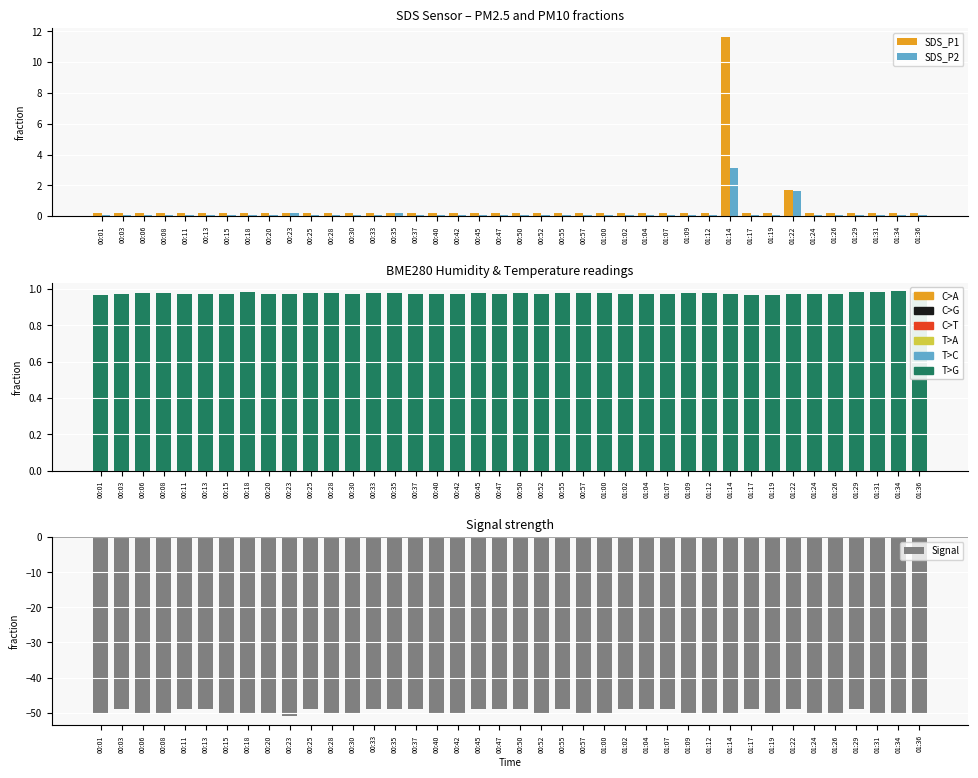

At which label does Signal reach its minimum?

00:23